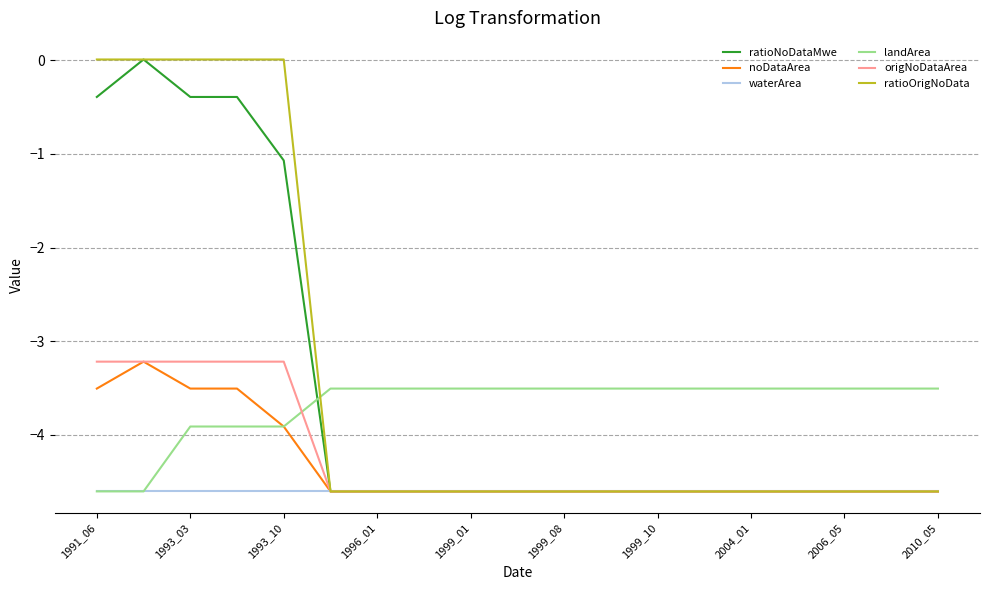

How many times do ratioNoDataMwe and landArea cross each other?

1